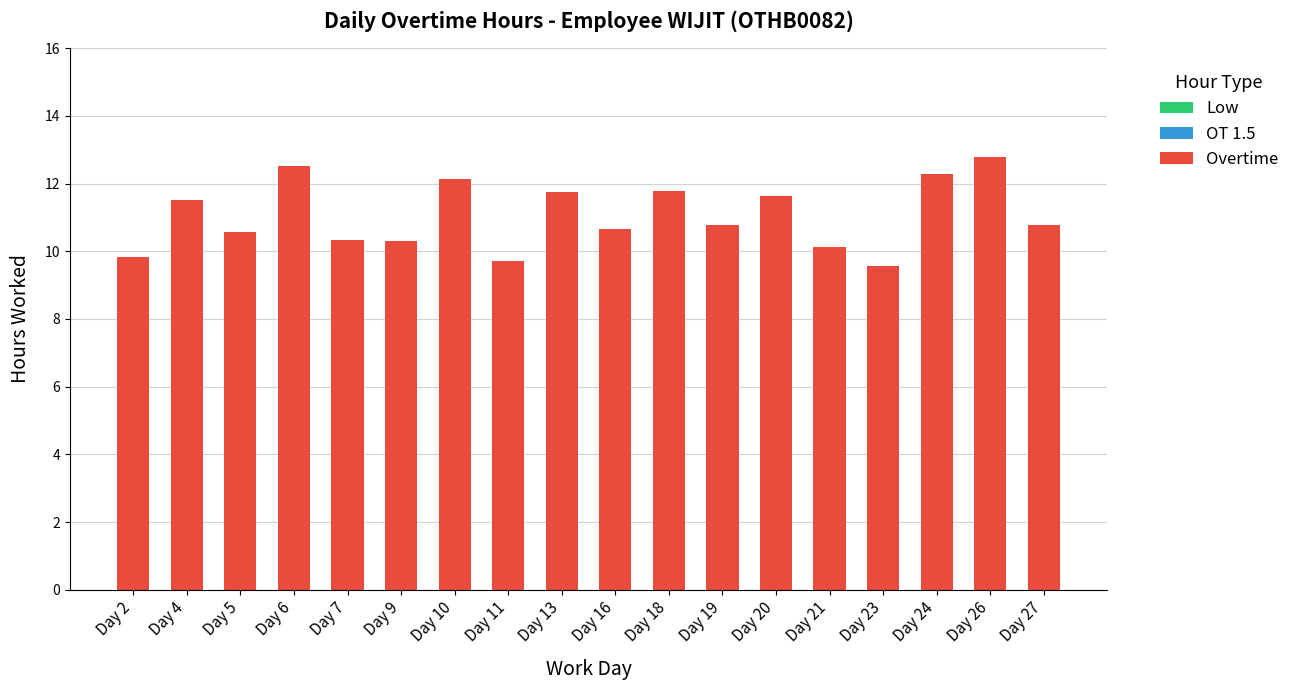

What is the change in value from Day 13 to Day 21?

-1.6